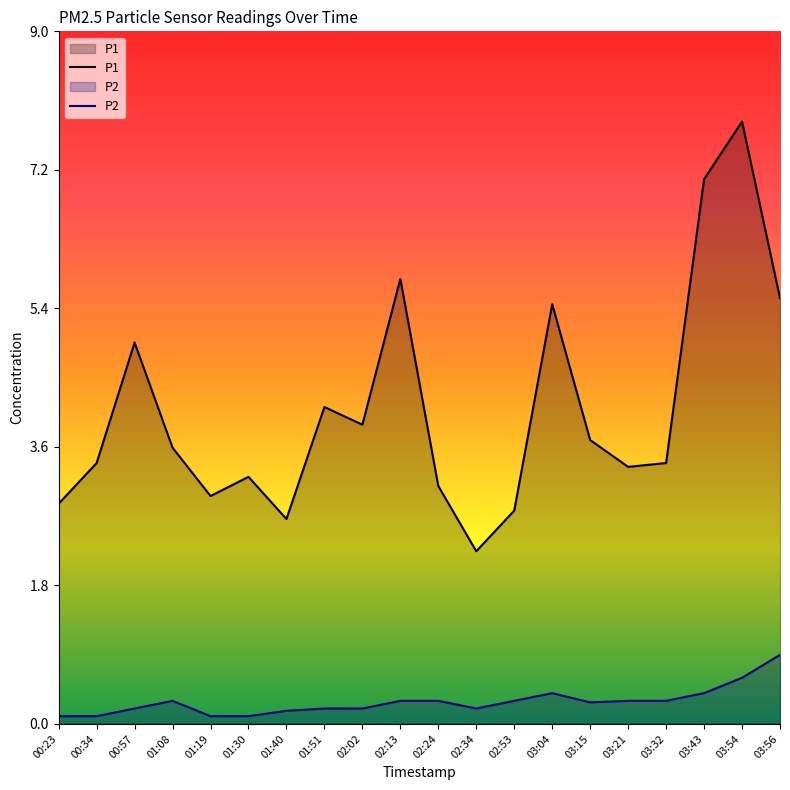

The value of P1 at 03:15 is 3.7. True or false?

True